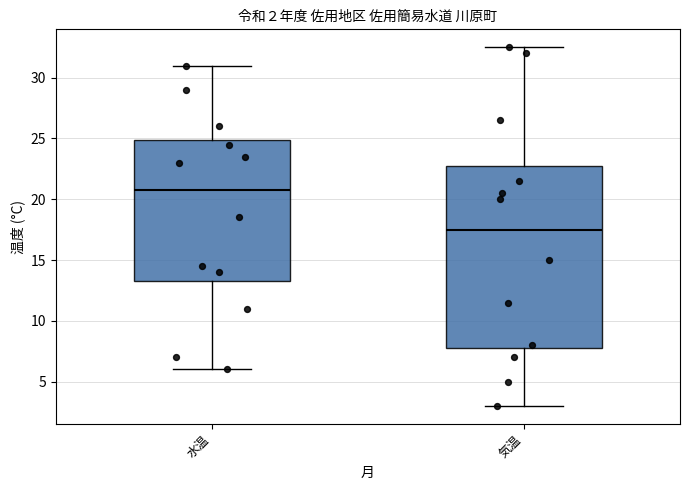

Which box's median line is the highest?

水温